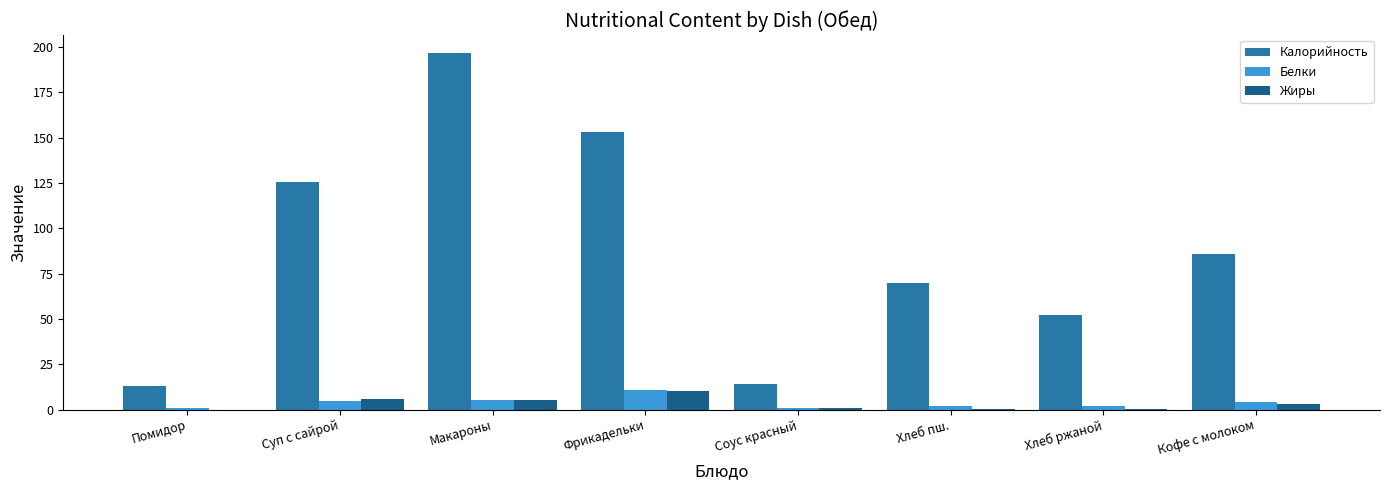

Which series changed the most between Макароны and Соус красный?

Калорийность